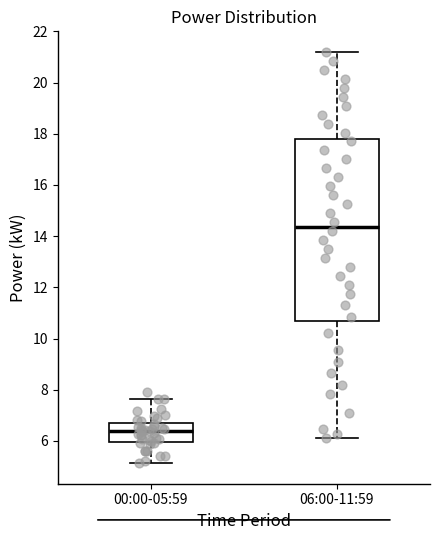

Where does the lower whisker of the box for 06:00-11:59 end on the y-axis? The values are not printed on the chart, so give them approximately, as read against the axis.

6.2